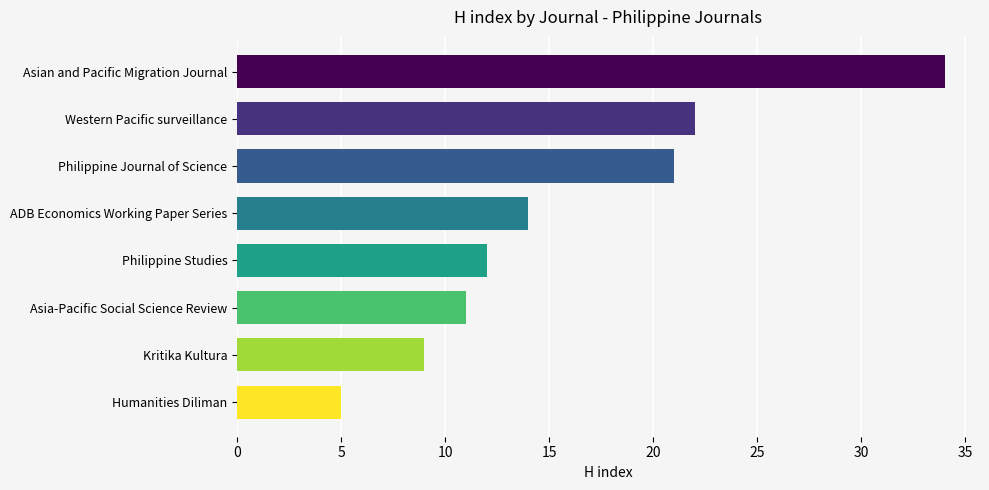

How many data points does each series have?

8